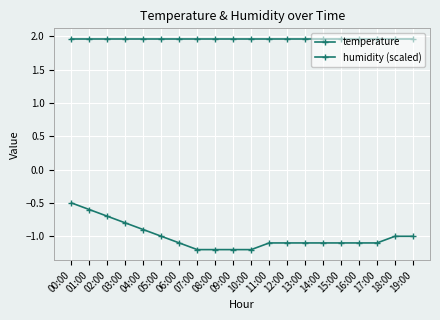

List the series in order of their overall mean, highest first.

humidity (scaled), temperature